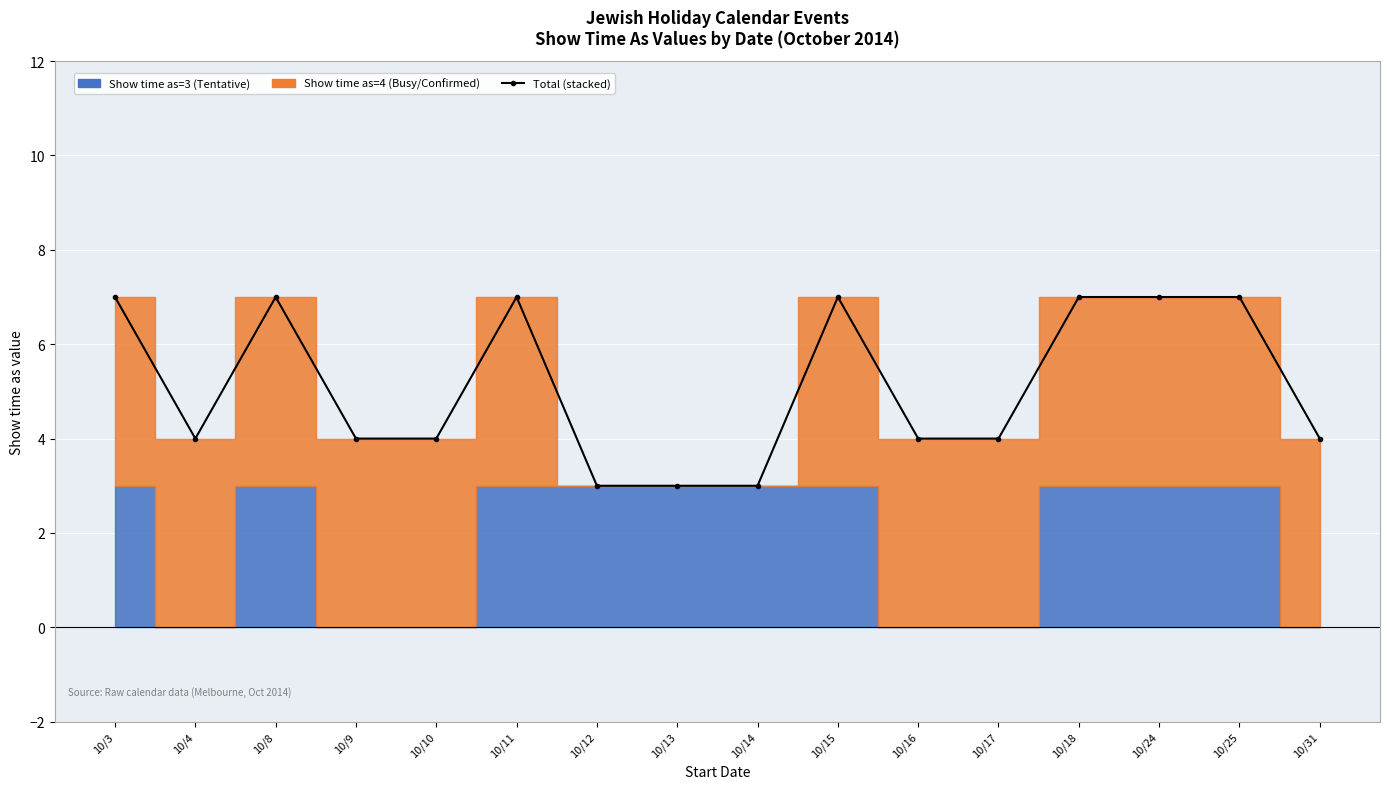

What is the change in value from 10/4 to 10/12?

-1